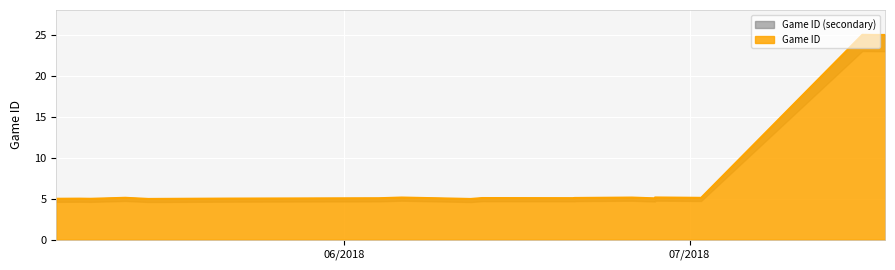

Approximately how many times larger is the value at 5/7/18 compared to 5/9/18?

1.0